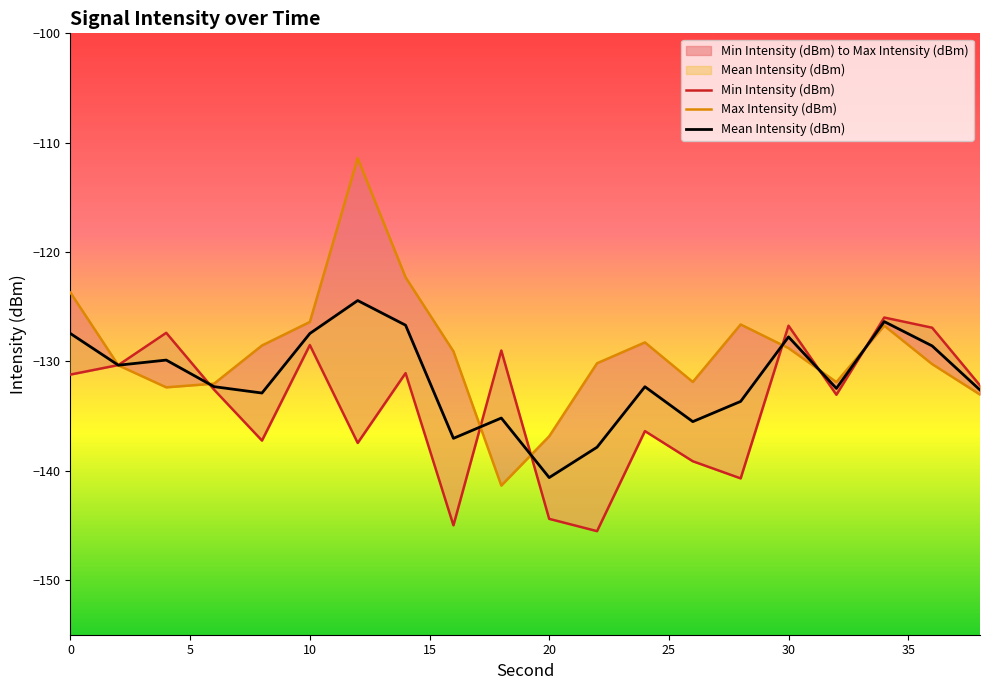

Count the number of categories in the chart.

20